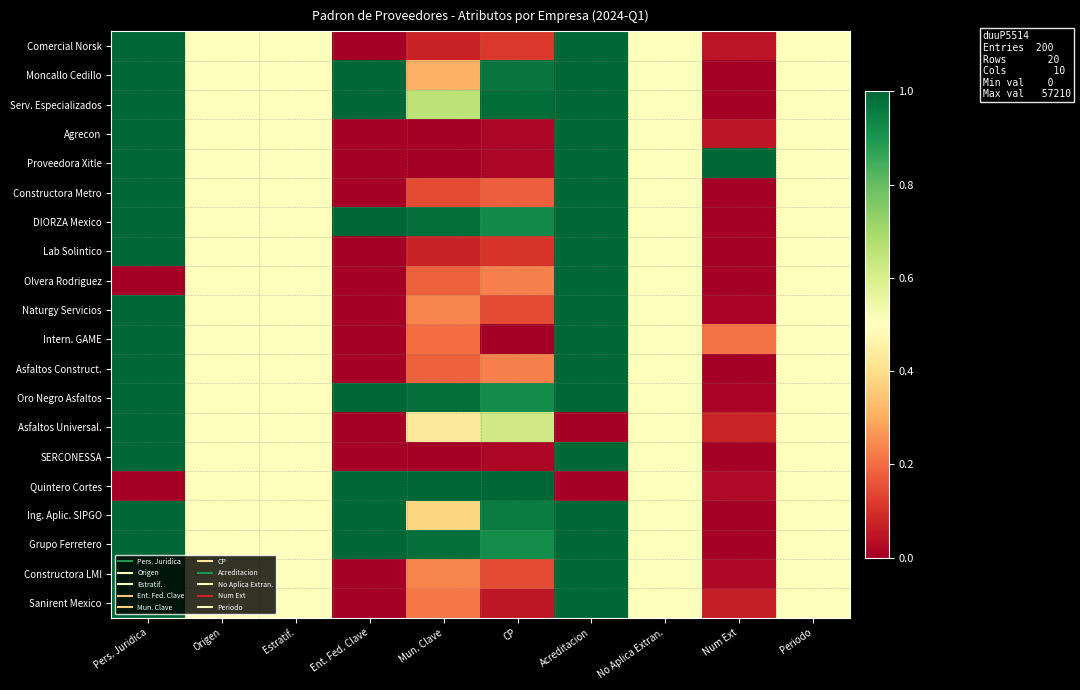

Reading left to right, list all the values displayed in this chart.

Comercial Norsk: Pers. Juridica=1.0	Origen=0.5	Estratif.=0.5	Ent. Fed. Clave=0.0	Mun. Clave=0.1	CP=0.1	Acreditacion=1.0	No Aplica Extran.=0.5	Num Ext=0.0	Periodo=0.5
Moncallo Cedillo: Pers. Juridica=1.0	Origen=0.5	Estratif.=0.5	Ent. Fed. Clave=1.0	Mun. Clave=0.3	CP=1.0	Acreditacion=1.0	No Aplica Extran.=0.5	Num Ext=0.0	Periodo=0.5
Serv. Especializados: Pers. Juridica=1.0	Origen=0.5	Estratif.=0.5	Ent. Fed. Clave=1.0	Mun. Clave=0.7	CP=1.0	Acreditacion=1.0	No Aplica Extran.=0.5	Num Ext=0.0	Periodo=0.5
Agrecon: Pers. Juridica=1.0	Origen=0.5	Estratif.=0.5	Ent. Fed. Clave=0.0	Mun. Clave=0.0	CP=0.0	Acreditacion=1.0	No Aplica Extran.=0.5	Num Ext=0.0	Periodo=0.5
Proveedora Xitle: Pers. Juridica=1.0	Origen=0.5	Estratif.=0.5	Ent. Fed. Clave=0.0	Mun. Clave=0.0	CP=0.0	Acreditacion=1.0	No Aplica Extran.=0.5	Num Ext=1.0	Periodo=0.5
Constructora Metro: Pers. Juridica=1.0	Origen=0.5	Estratif.=0.5	Ent. Fed. Clave=0.0	Mun. Clave=0.1	CP=0.2	Acreditacion=1.0	No Aplica Extran.=0.5	Num Ext=0.0	Periodo=0.5
DIORZA Mexico: Pers. Juridica=1.0	Origen=0.5	Estratif.=0.5	Ent. Fed. Clave=1.0	Mun. Clave=1.0	CP=0.9	Acreditacion=1.0	No Aplica Extran.=0.5	Num Ext=0.0	Periodo=0.5
Lab Solintico: Pers. Juridica=1.0	Origen=0.5	Estratif.=0.5	Ent. Fed. Clave=0.0	Mun. Clave=0.1	CP=0.1	Acreditacion=1.0	No Aplica Extran.=0.5	Num Ext=0.0	Periodo=0.5
Olvera Rodriguez: Pers. Juridica=0.0	Origen=0.5	Estratif.=0.5	Ent. Fed. Clave=0.0	Mun. Clave=0.2	CP=0.2	Acreditacion=1.0	No Aplica Extran.=0.5	Num Ext=0.0	Periodo=0.5
Naturgy Servicios: Pers. Juridica=1.0	Origen=0.5	Estratif.=0.5	Ent. Fed. Clave=0.0	Mun. Clave=0.2	CP=0.1	Acreditacion=1.0	No Aplica Extran.=0.5	Num Ext=0.0	Periodo=0.5
Intern. GAME: Pers. Juridica=1.0	Origen=0.5	Estratif.=0.5	Ent. Fed. Clave=0.0	Mun. Clave=0.2	CP=0.0	Acreditacion=1.0	No Aplica Extran.=0.5	Num Ext=0.2	Periodo=0.5
Asfaltos Construct.: Pers. Juridica=1.0	Origen=0.5	Estratif.=0.5	Ent. Fed. Clave=0.0	Mun. Clave=0.2	CP=0.2	Acreditacion=1.0	No Aplica Extran.=0.5	Num Ext=0.0	Periodo=0.5
Oro Negro Asfaltos: Pers. Juridica=1.0	Origen=0.5	Estratif.=0.5	Ent. Fed. Clave=1.0	Mun. Clave=1.0	CP=0.9	Acreditacion=1.0	No Aplica Extran.=0.5	Num Ext=0.0	Periodo=0.5
Asfaltos Universal.: Pers. Juridica=1.0	Origen=0.5	Estratif.=0.5	Ent. Fed. Clave=0.0	Mun. Clave=0.4	CP=0.6	Acreditacion=0.0	No Aplica Extran.=0.5	Num Ext=0.1	Periodo=0.5
SERCONESSA: Pers. Juridica=1.0	Origen=0.5	Estratif.=0.5	Ent. Fed. Clave=0.0	Mun. Clave=0.0	CP=0.0	Acreditacion=1.0	No Aplica Extran.=0.5	Num Ext=0.0	Periodo=0.5
Quintero Cortes: Pers. Juridica=0.0	Origen=0.5	Estratif.=0.5	Ent. Fed. Clave=1.0	Mun. Clave=1.0	CP=1.0	Acreditacion=0.0	No Aplica Extran.=0.5	Num Ext=0.0	Periodo=0.5
Ing. Aplic. SIPGO: Pers. Juridica=1.0	Origen=0.5	Estratif.=0.5	Ent. Fed. Clave=1.0	Mun. Clave=0.4	CP=1.0	Acreditacion=1.0	No Aplica Extran.=0.5	Num Ext=0.0	Periodo=0.5
Grupo Ferretero: Pers. Juridica=1.0	Origen=0.5	Estratif.=0.5	Ent. Fed. Clave=1.0	Mun. Clave=1.0	CP=0.9	Acreditacion=1.0	No Aplica Extran.=0.5	Num Ext=0.0	Periodo=0.5
Constructora LMI: Pers. Juridica=1.0	Origen=0.5	Estratif.=0.5	Ent. Fed. Clave=0.0	Mun. Clave=0.2	CP=0.1	Acreditacion=1.0	No Aplica Extran.=0.5	Num Ext=0.0	Periodo=0.5
Sanirent Mexico: Pers. Juridica=1.0	Origen=0.5	Estratif.=0.5	Ent. Fed. Clave=0.0	Mun. Clave=0.2	CP=0.1	Acreditacion=1.0	No Aplica Extran.=0.5	Num Ext=0.1	Periodo=0.5